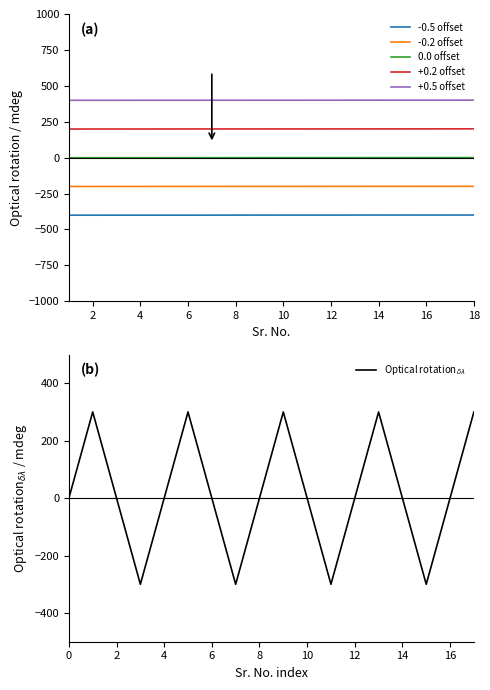

The value of +0.2 offset at 10 is 199.7. True or false?

True